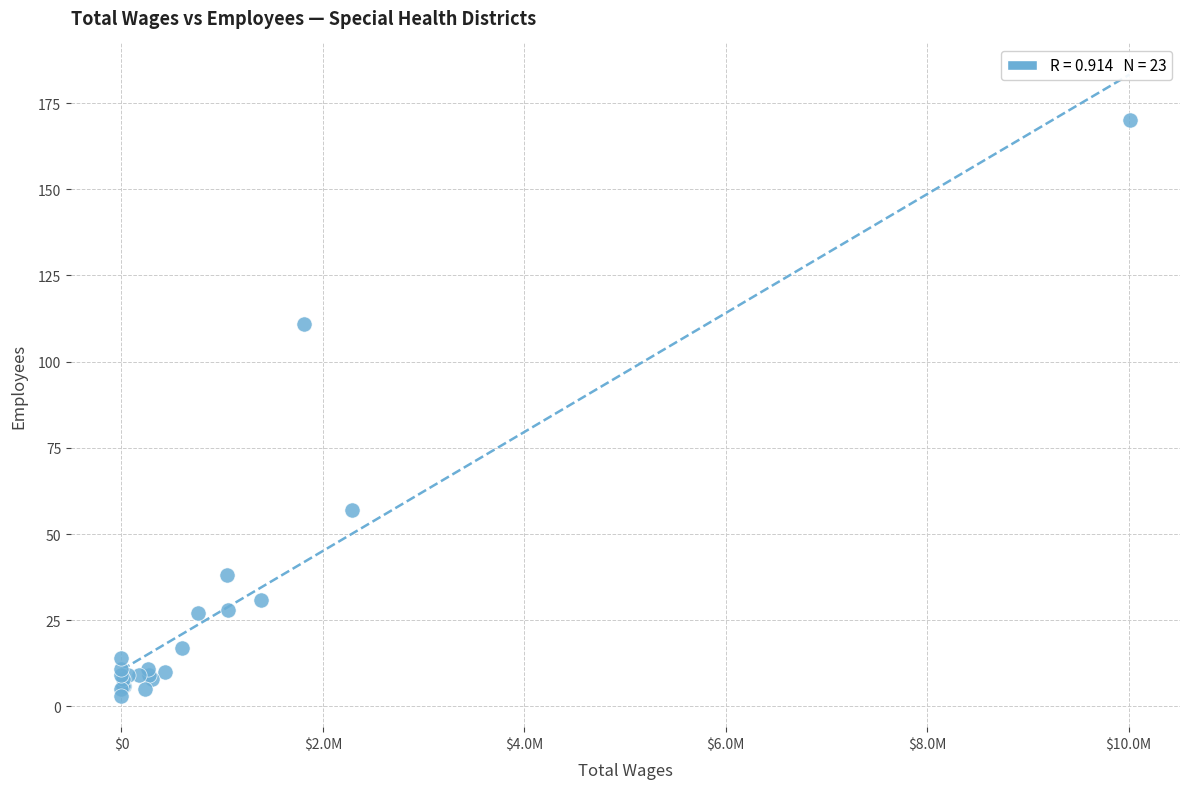

What Y value in the scatter plot is closest to 86?

111